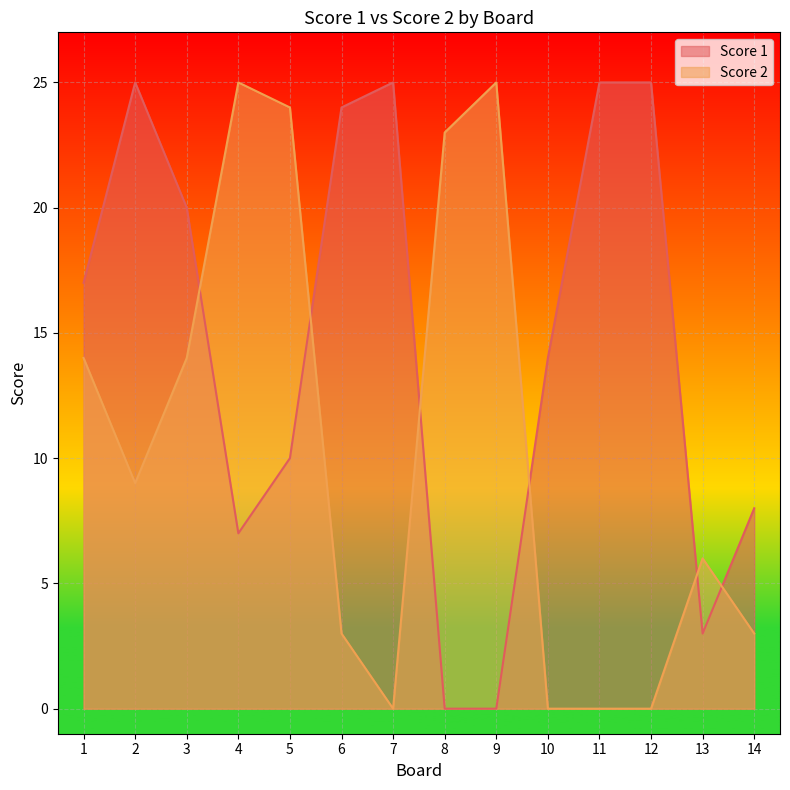

How many positive values does the Score 2 series have?

10